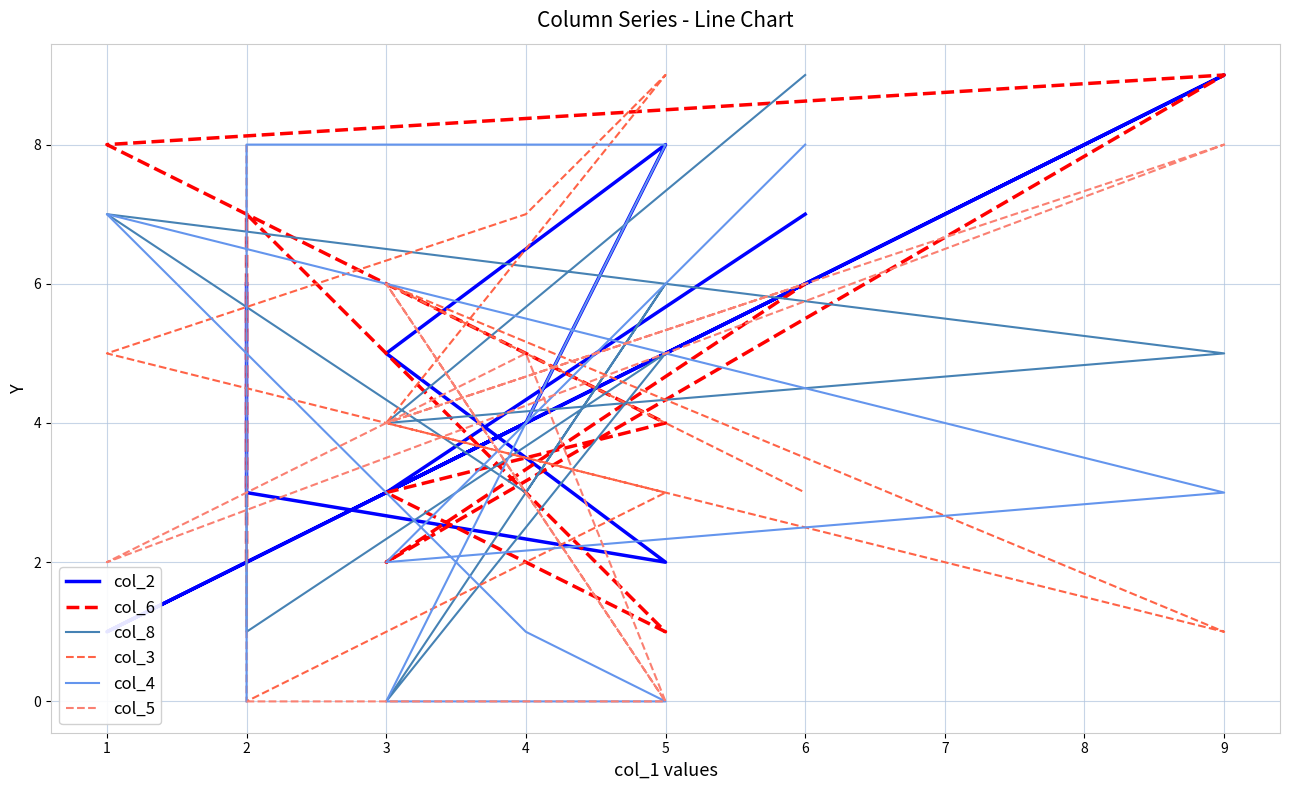

How many distinct data groups are displayed?

6